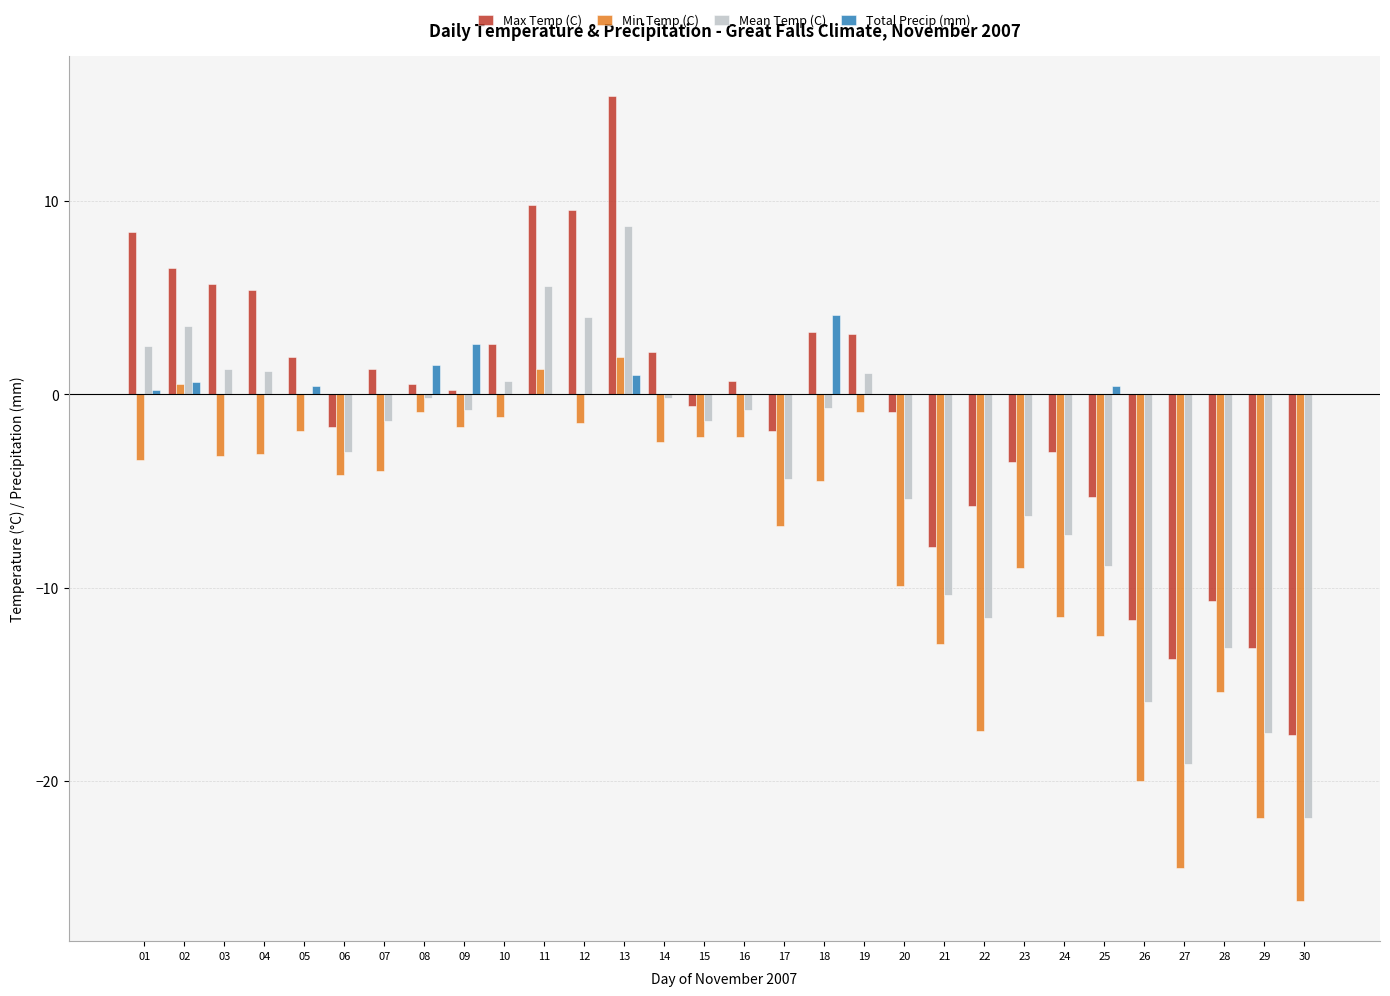

How many groups of bars are there?

30